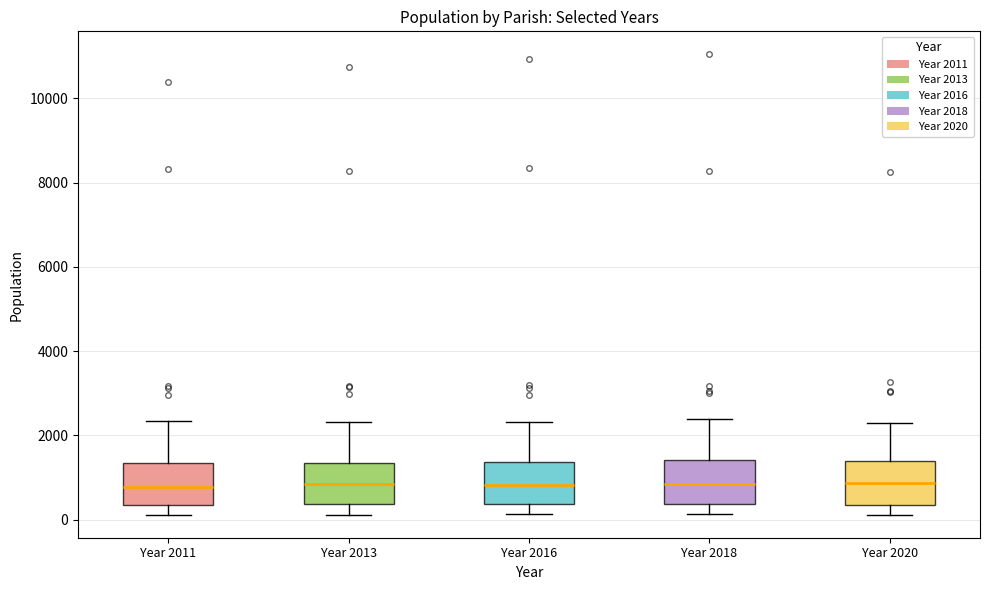

Reading left to right, read every box against the y-axis: the position of its median line, the range the box covers, and the ends of its whiskers. The values are not printed on the chart, so give them approximately, as read against the axis.

Year 2011: median 800, box 400 to 1400, whiskers 200 to 2400
Year 2013: median 800, box 400 to 1400, whiskers 200 to 2400
Year 2016: median 800, box 400 to 1400, whiskers 200 to 2400
Year 2018: median 800, box 400 to 1400, whiskers 200 to 2400
Year 2020: median 800, box 400 to 1400, whiskers 200 to 2200